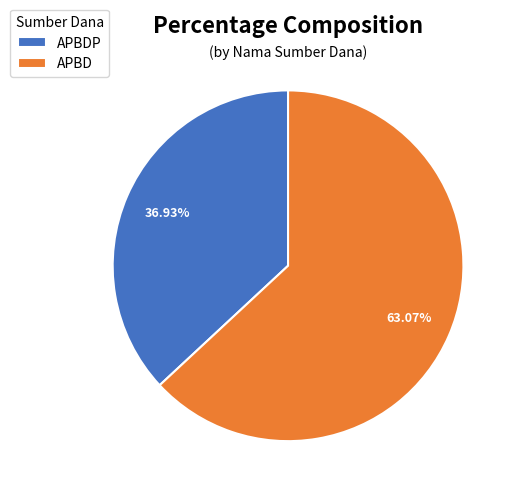

To the nearest percent, what is the average slice percentage?

50%